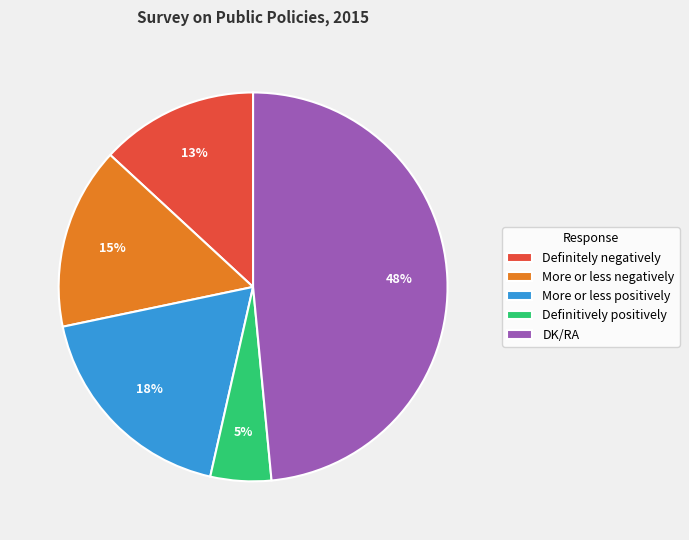

Is the sum of More or less negatively and Definitely negatively greater than half?

No